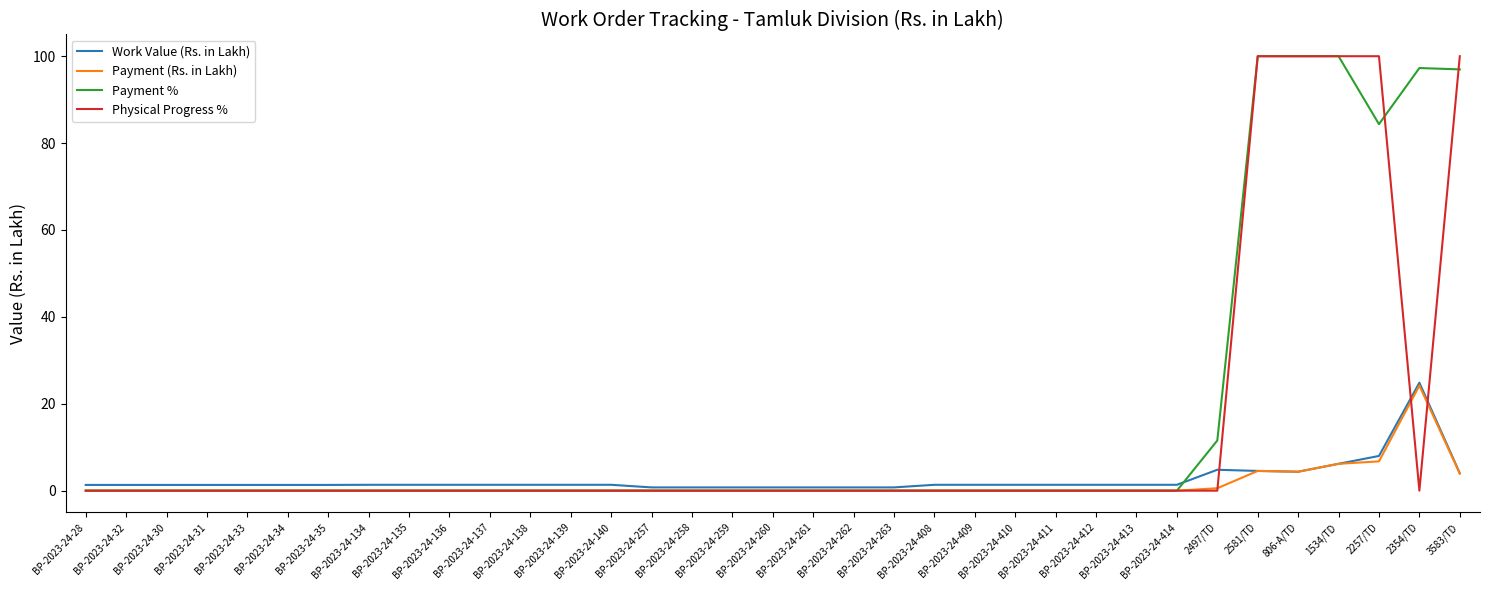

What is the maximum value shown in the chart?

100.0